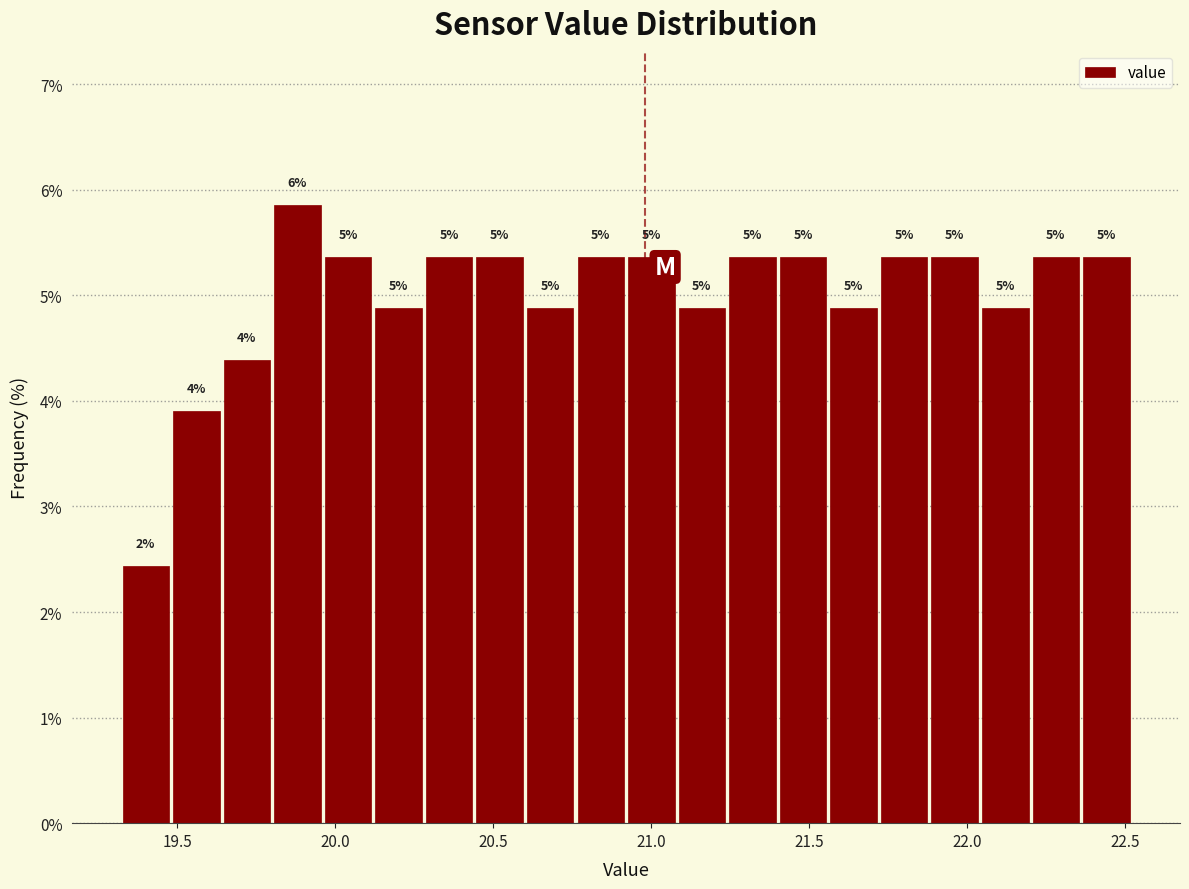

Read against the x-axis, roughly where is the centre of the tallest bar?

19.90